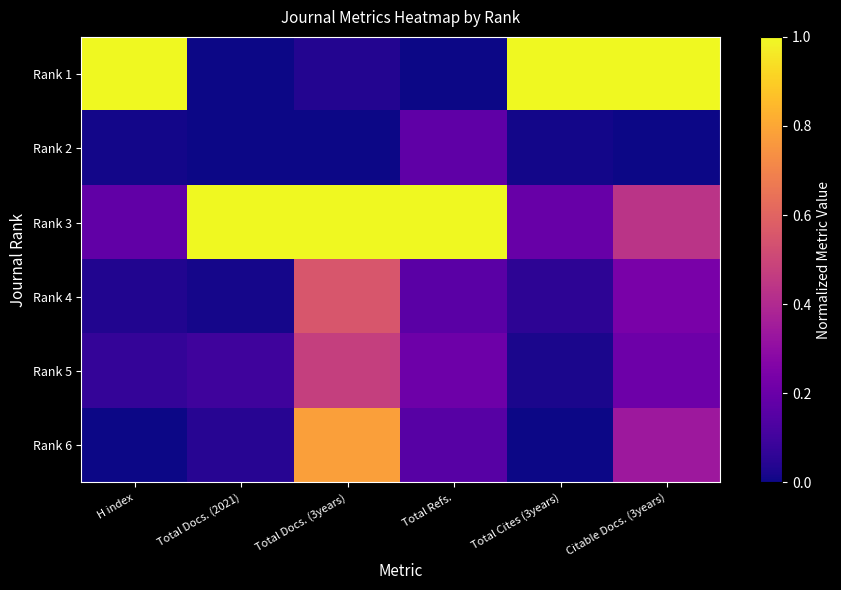

Between Total Cites (3years) and Total Docs. (3years), which is larger?

Total Cites (3years)